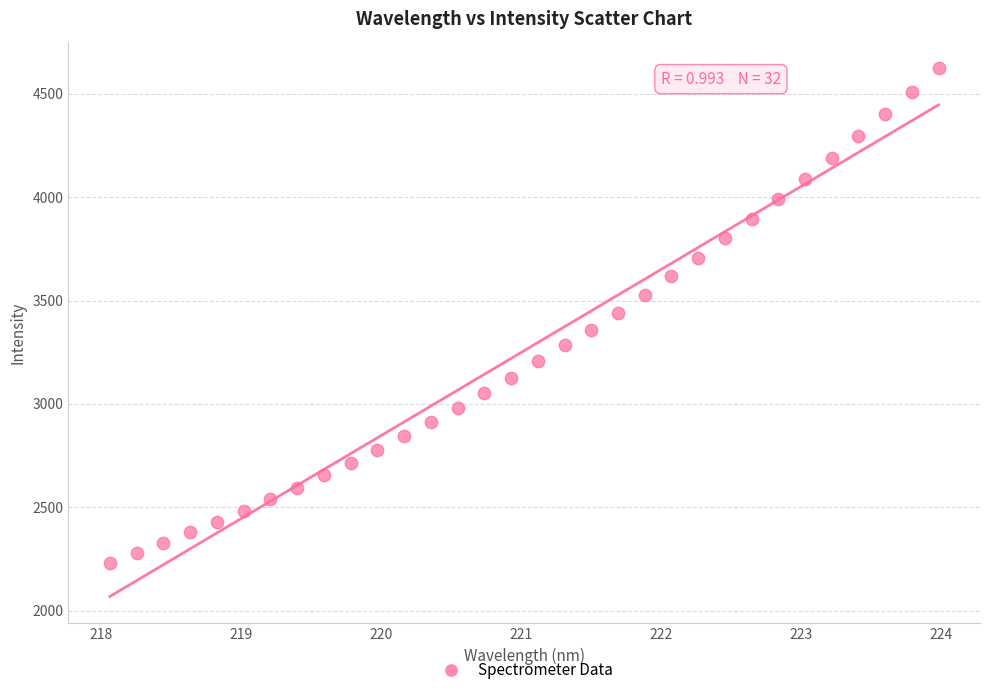

What is the range of Y values (max minus min)?

2393.8